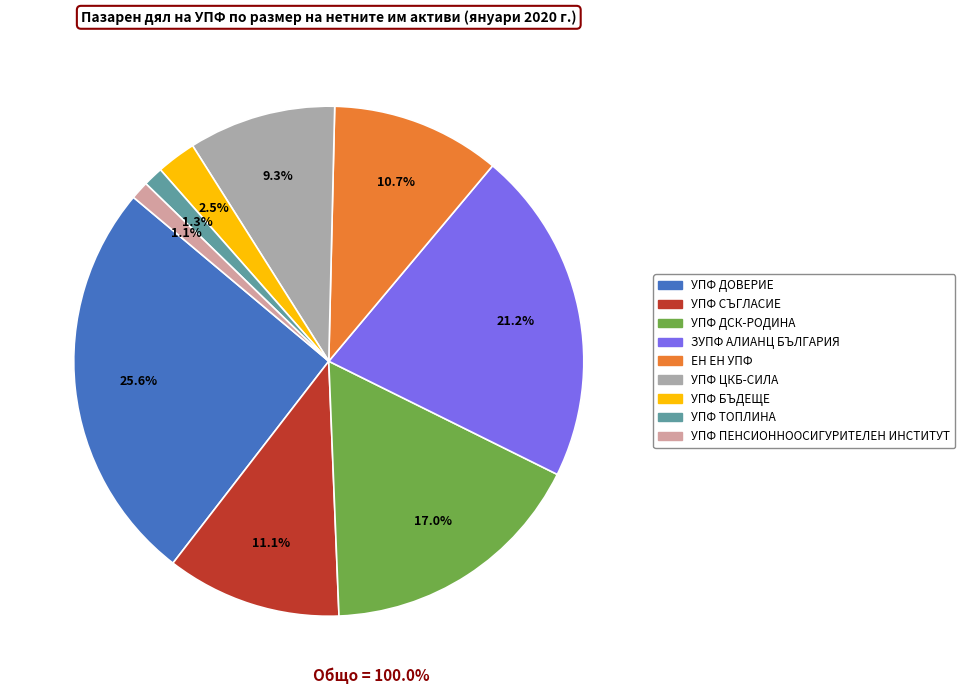

Count the number of slices in the pie.

9